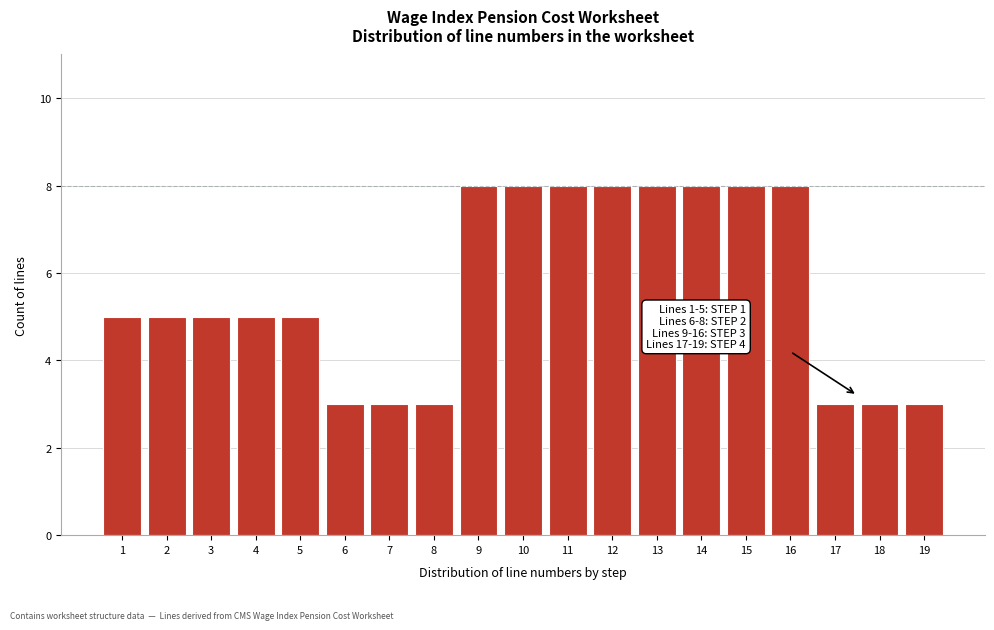

Reading left to right, transcribe all the data shown in this chart.

5	5	5	5	5	3	3	3	8	8	8	8	8	8	8	8	3	3	3